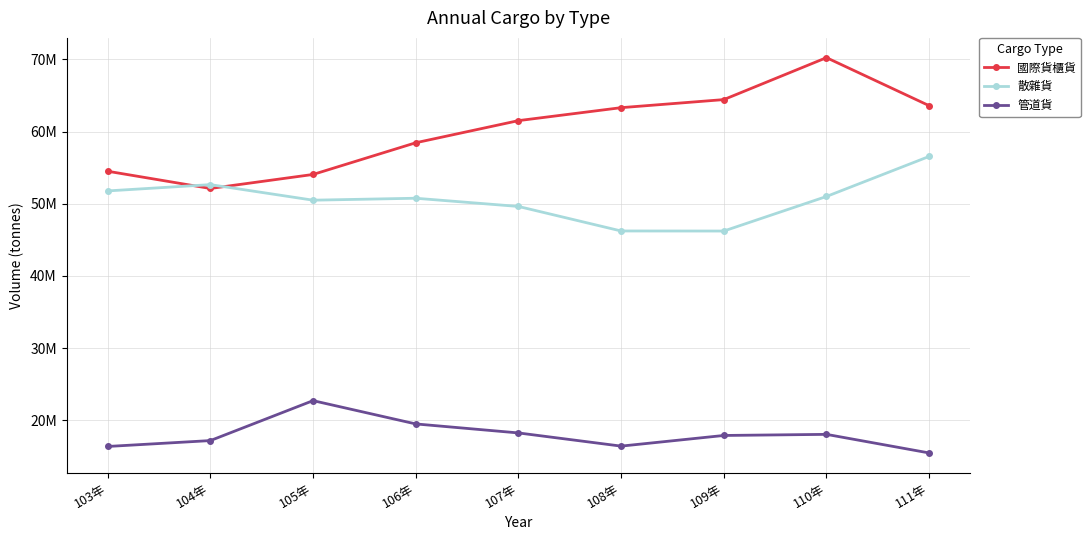

What is the value of the 散雜貨 point at the 3rd from the left?

50484210